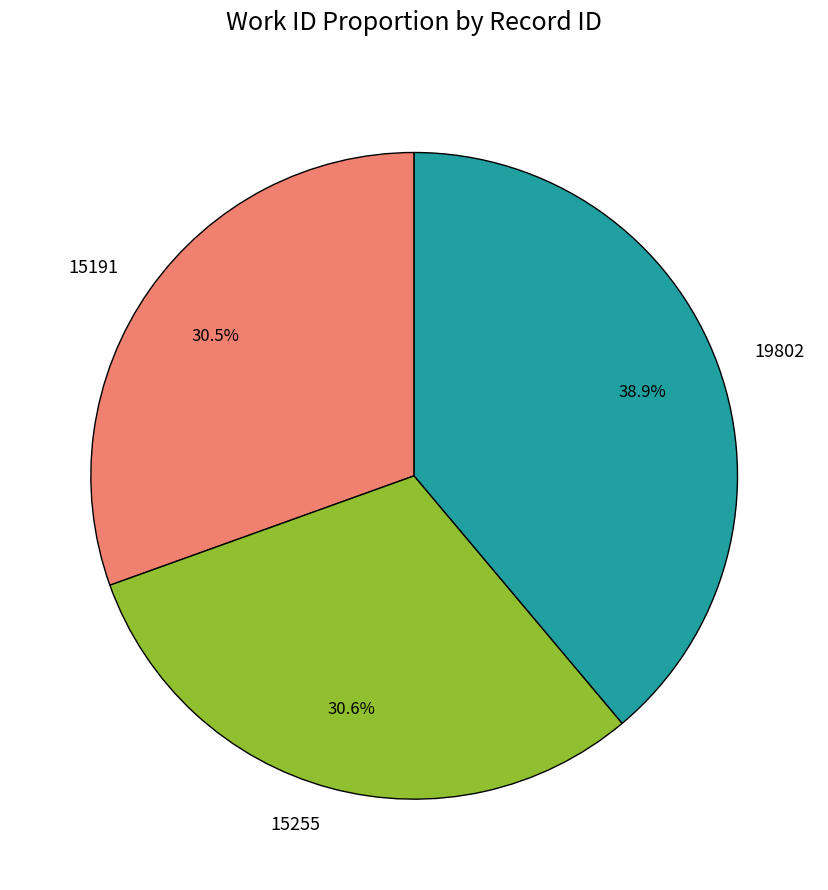

Is the sum of 19802 and 15191 greater than half?

Yes